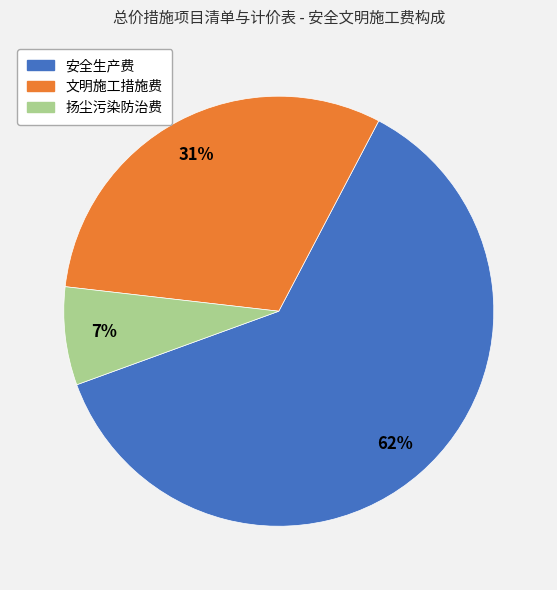

Rank the categories by value from lowest to highest.

扬尘污染防治费, 文明施工措施费, 安全生产费